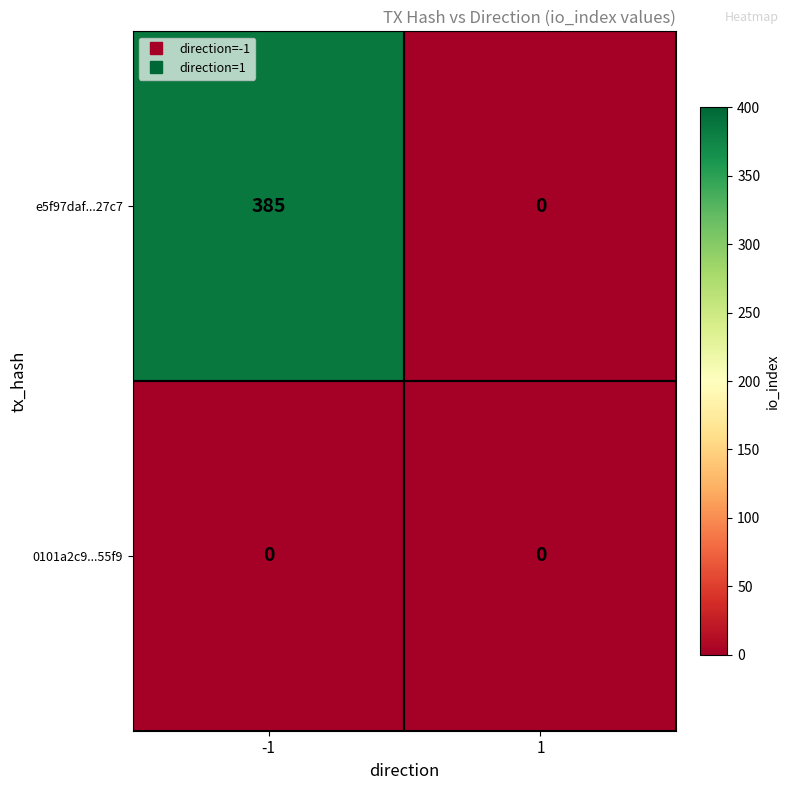

Which series has the largest range (max minus min)?

e5f97daf...27c7